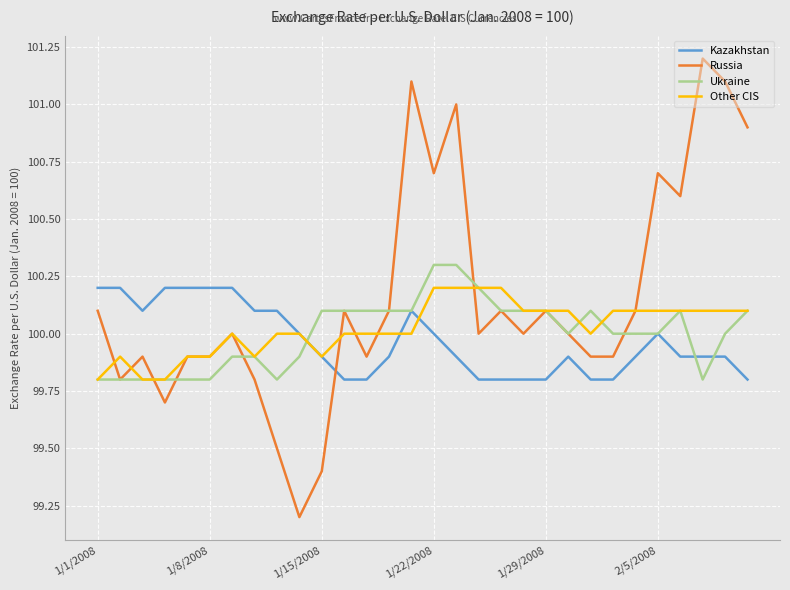

What is the minimum value for Other CIS?

99.8